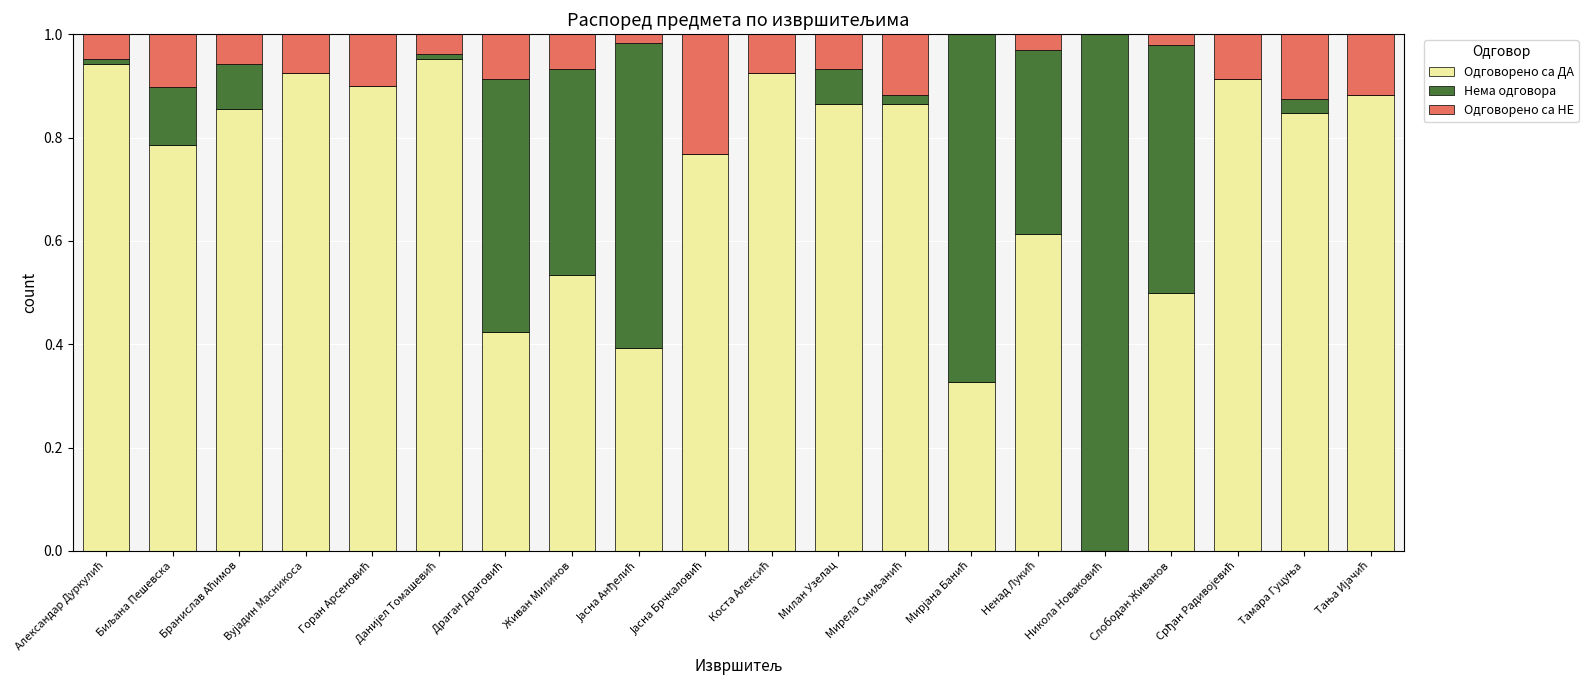

The Одговорено са ДА series shows 1.5 at Милан Узелац. True or false?

False